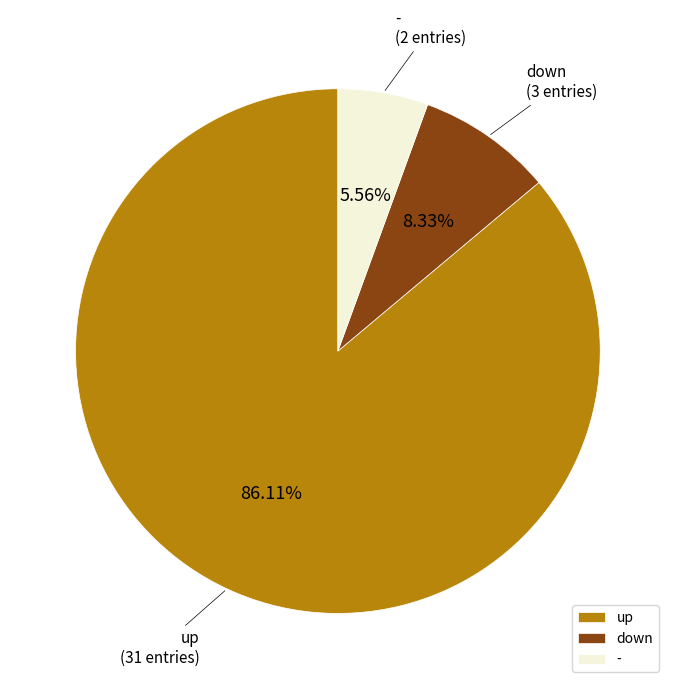

To the nearest percent, what portion does up represent?

86%